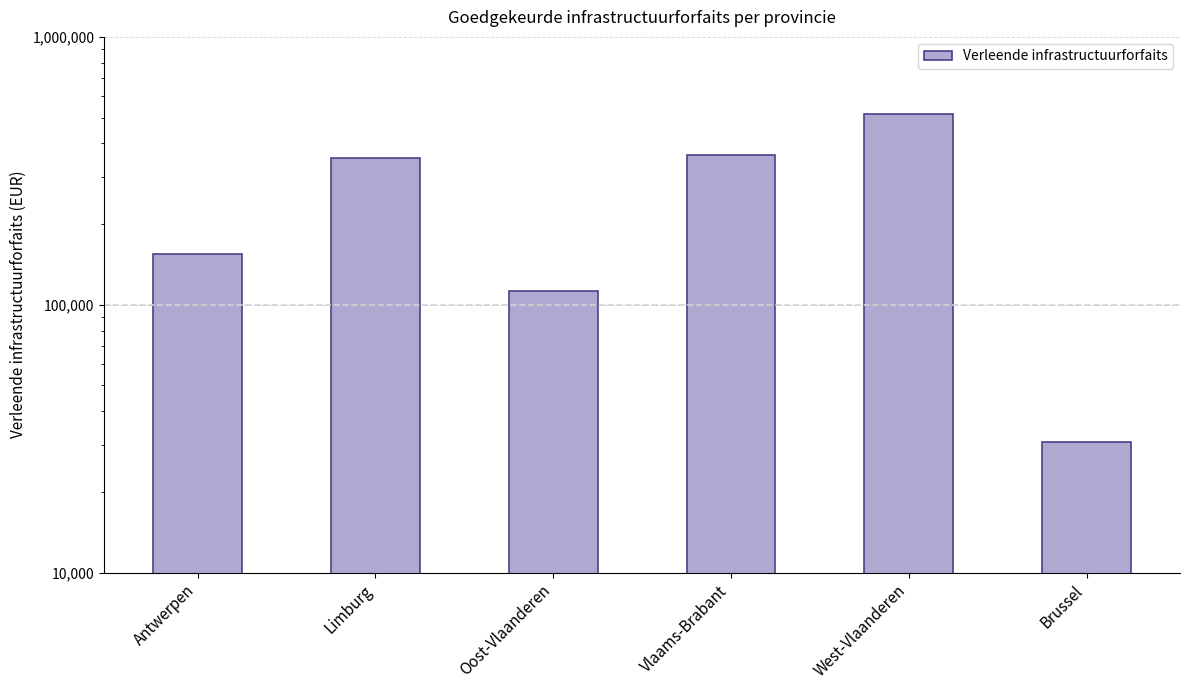

Reading left to right, list all the values displayed in this chart.

155297.3	352993.8	112161.7	363423.3	516115.5	30821.4